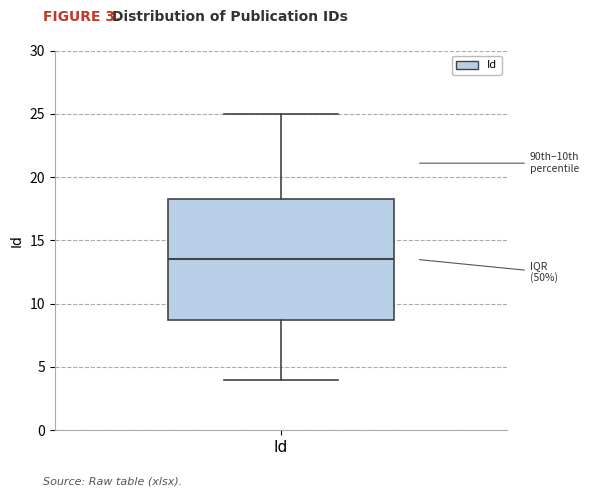

Read this box plot against the y-axis: the position of the median line, the range covered by the box, and the ends of both whiskers. The values are not printed on the chart, so give them approximately, as read against the axis.

median 13.5, box 9.0 to 18.5, whiskers 4.0 to 25.0